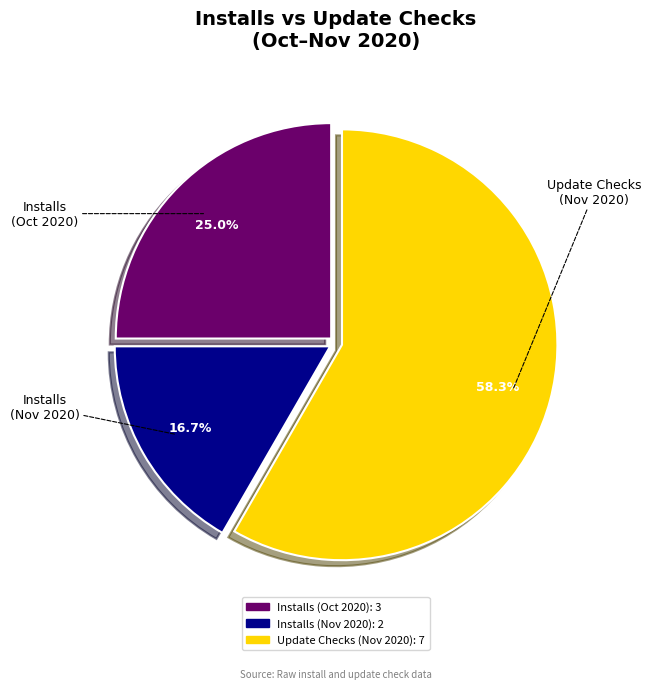

Is there a majority slice in this chart?

Yes